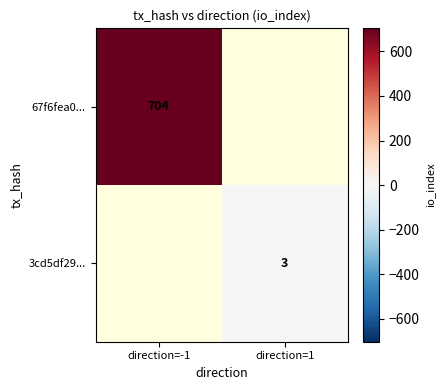

The value of 67f6fea0... at direction=-1 is 704. True or false?

True